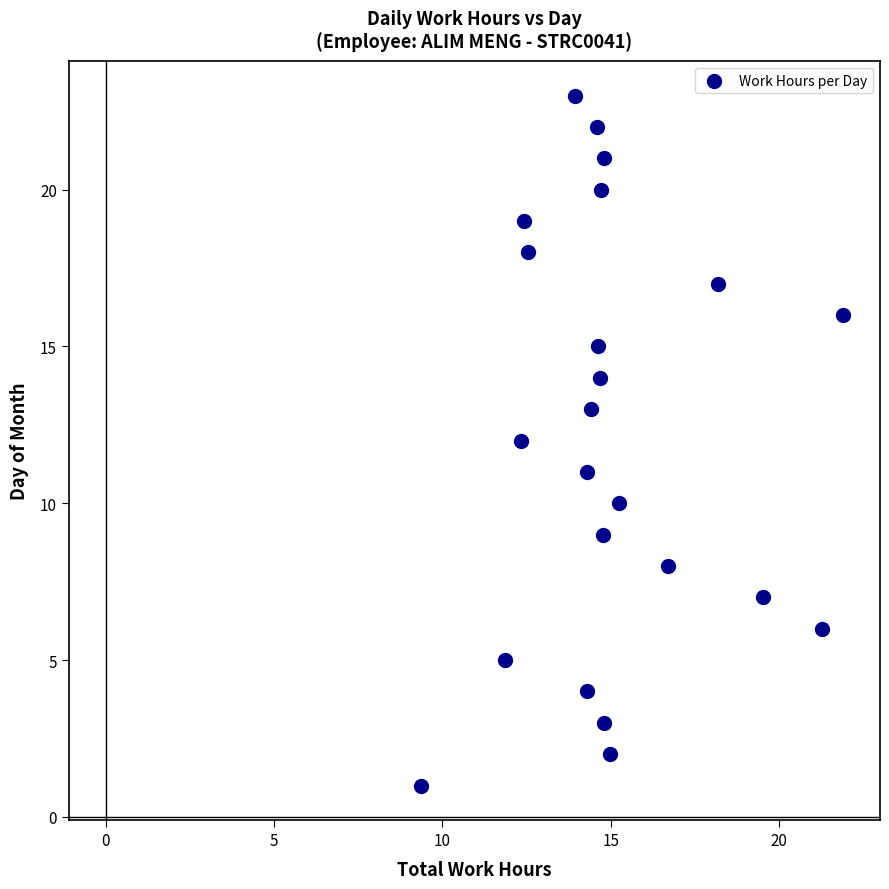

What is the range of Y values (max minus min)?

22